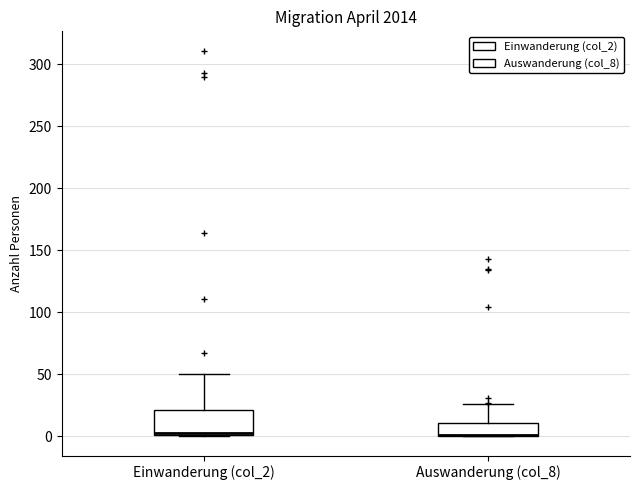

Comparing the boxes themselves (not the whiskers), which one is the tallest?

Einwanderung (col_2)